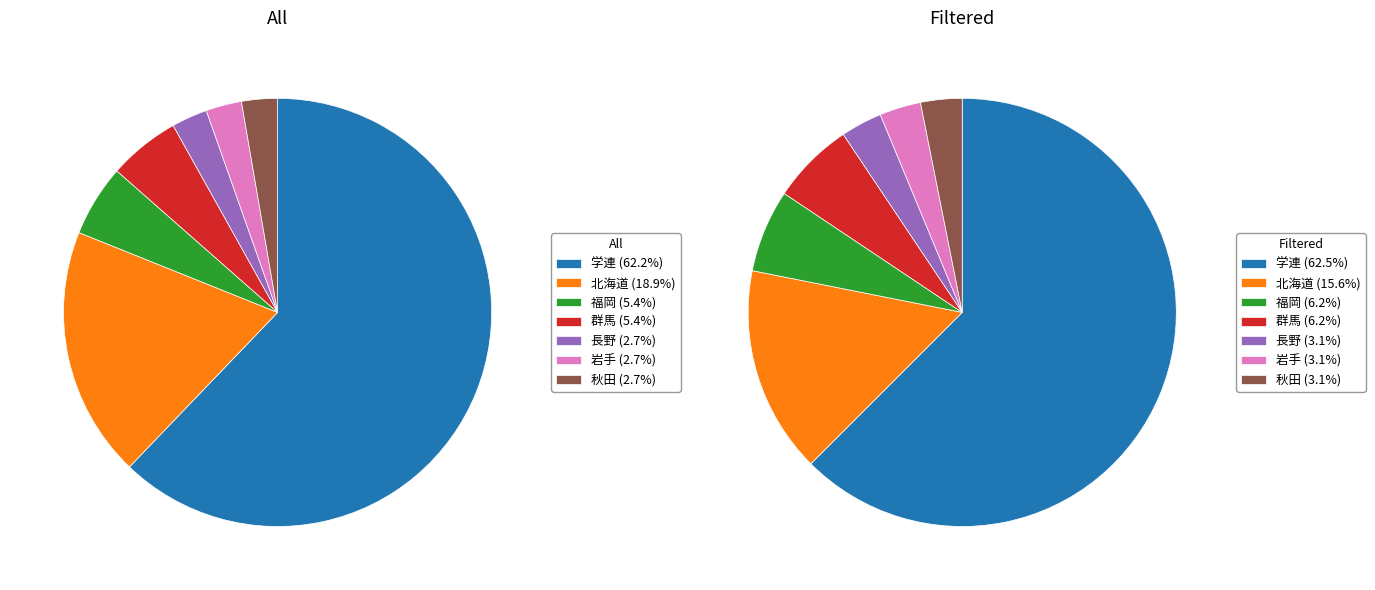

Is 北海道 the majority of the pie?

No